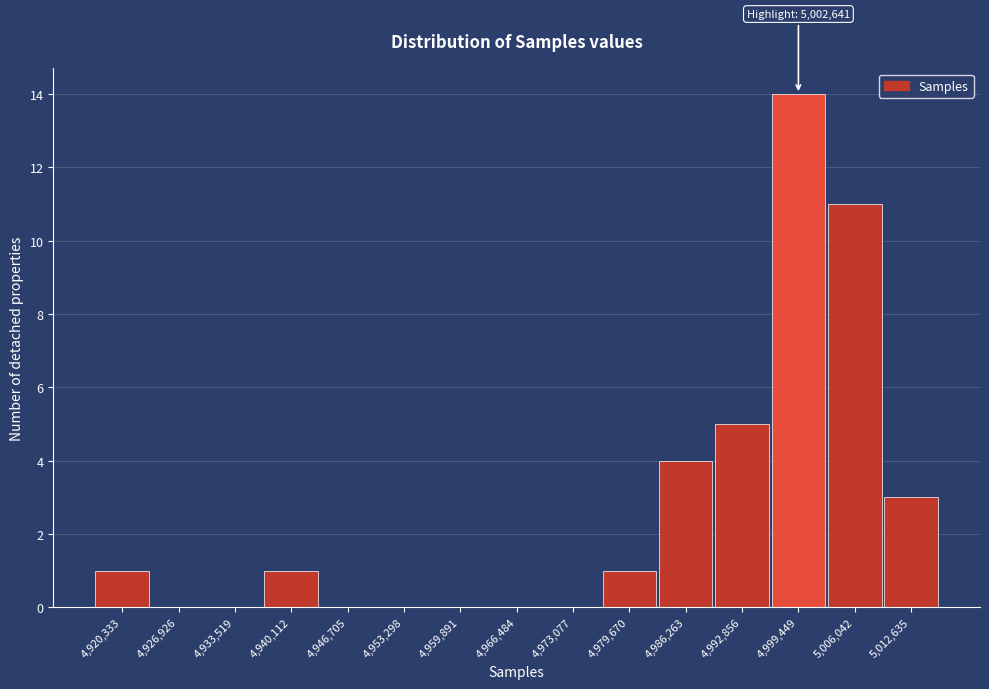

Reading left to right, transcribe all the data shown in this chart.

4,920,333=1	4,926,926=0	4,933,519=0	4,940,112=1	4,946,705=0	4,953,298=0	4,959,891=0	4,966,484=0	4,973,077=0	4,979,670=1	4,986,263=4	4,992,856=5	4,999,449=14	5,006,042=11	5,012,635=3